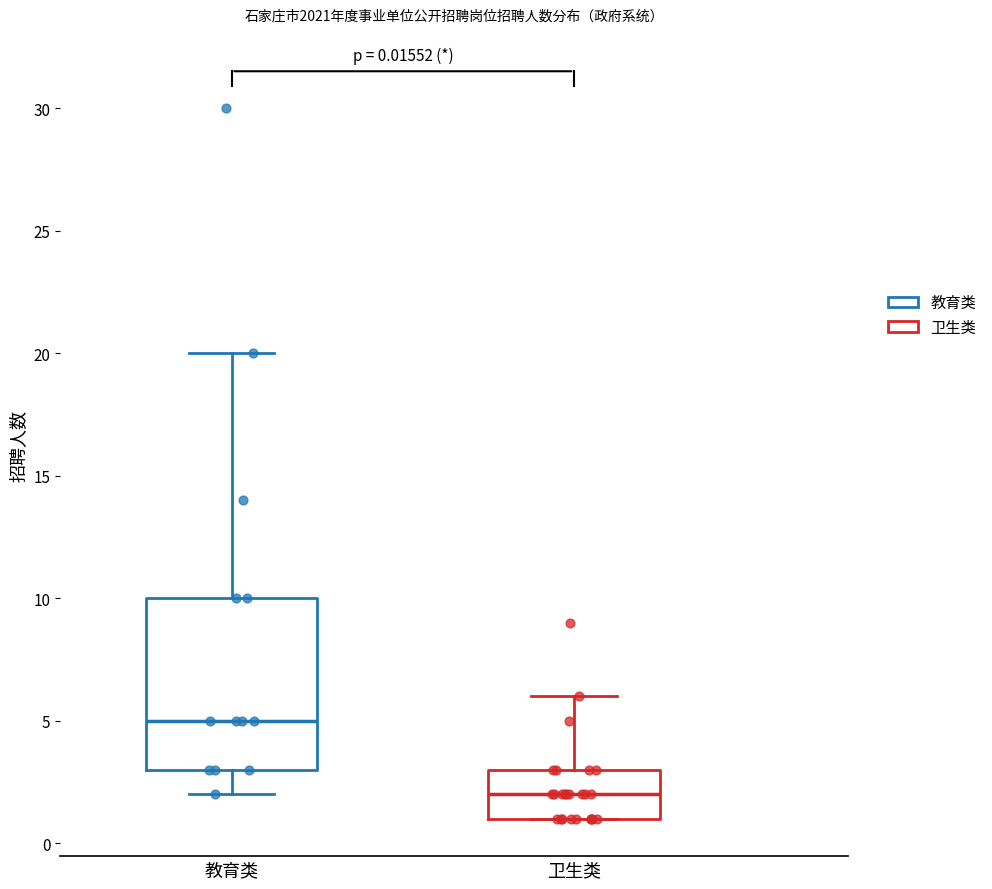

Which box's median line is the highest?

教育类